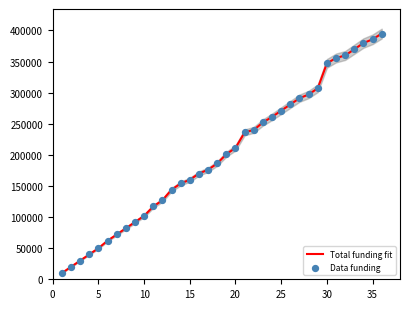

At how many categories does at least one series exceed 34452?

33